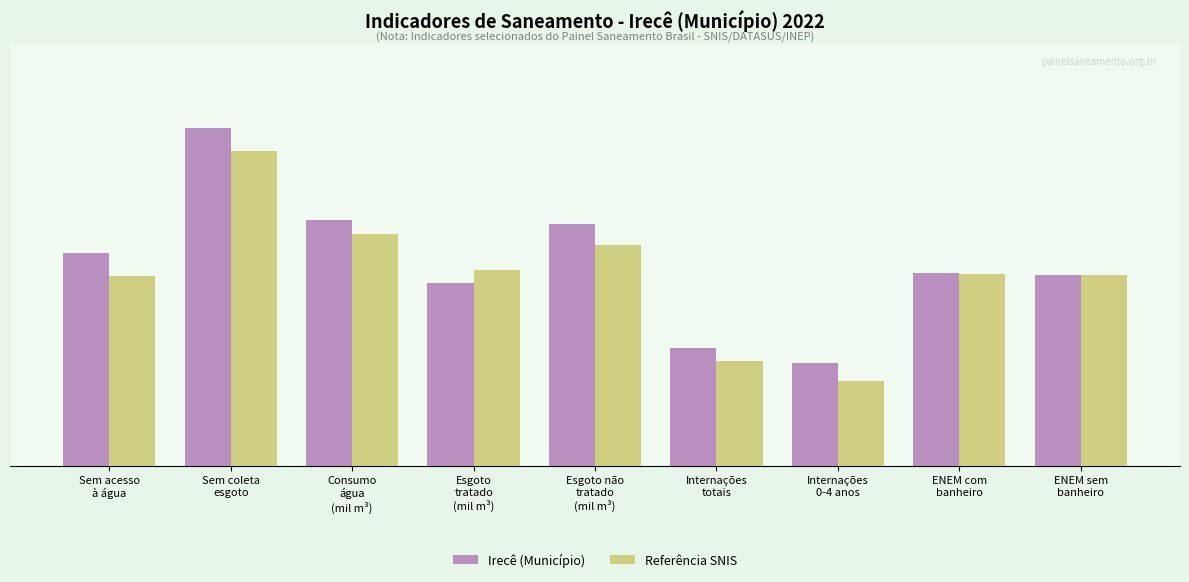

Are the bars grouped side by side (vs. stacked)?

Yes